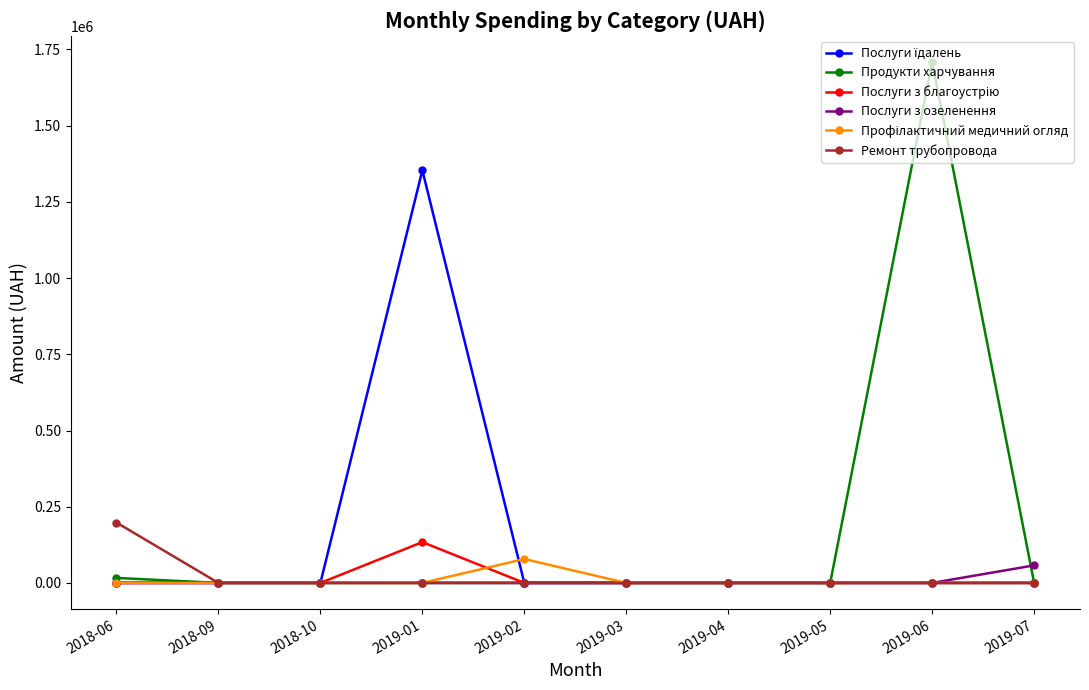

How many categories are shown in the chart?

10